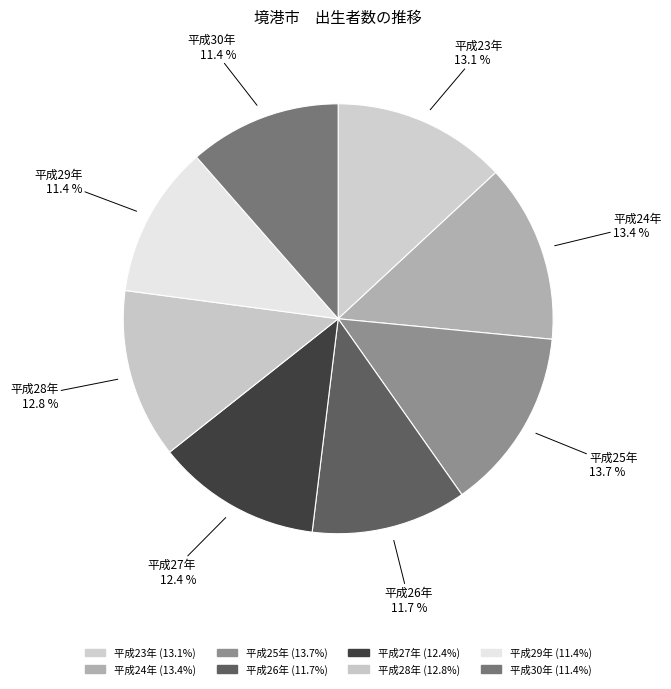

To the nearest percent, what percentage of the pie is 平成28年?

13%